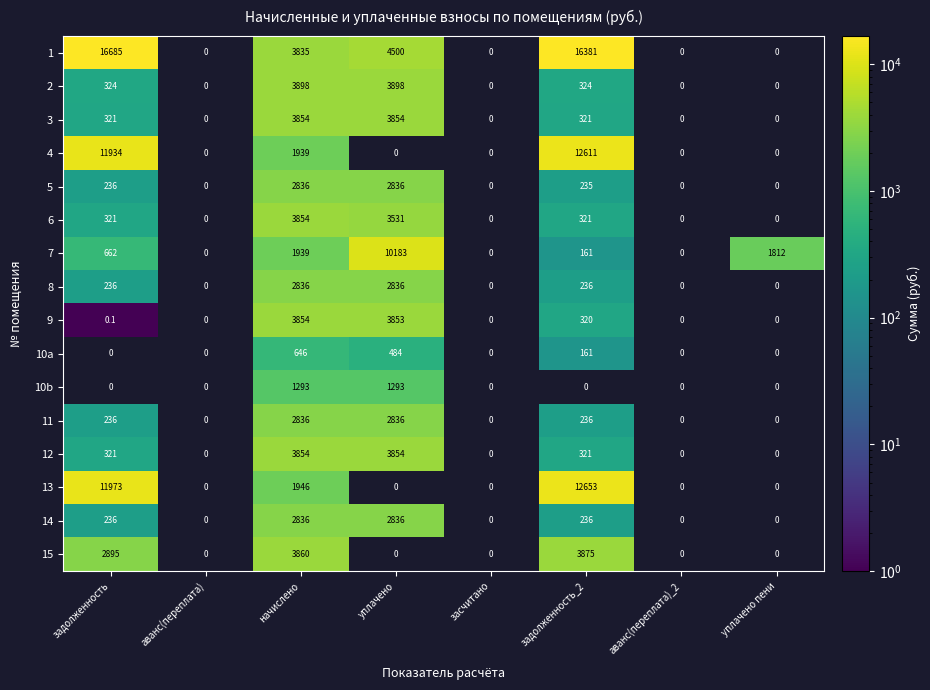

True or false: 4 has a value of 3197.4 at задолженность_2.

False